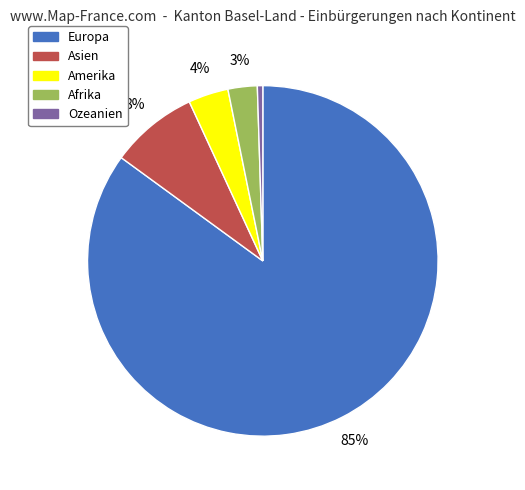

To the nearest percent, what is the difference between the Asien and Europa slice percentages?

77%